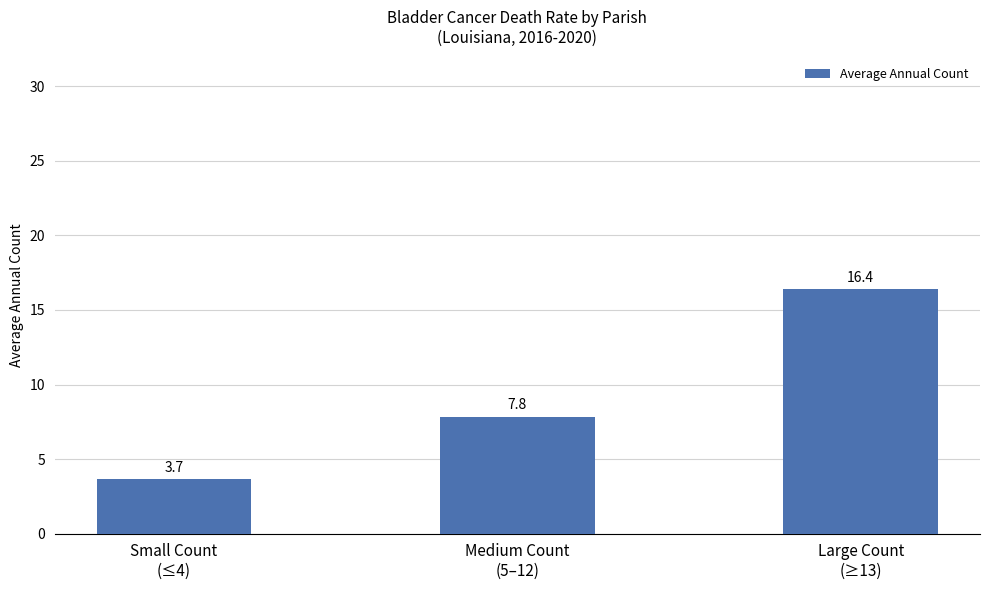

What is the smallest value displayed?

3.7